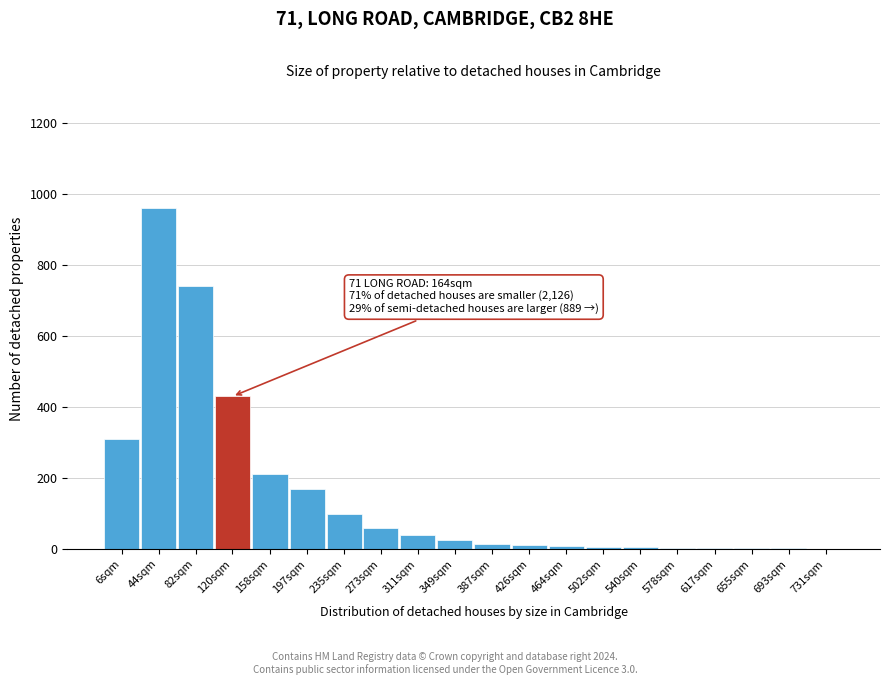

The chart shows a value of 5 at 540sqm. True or false?

True